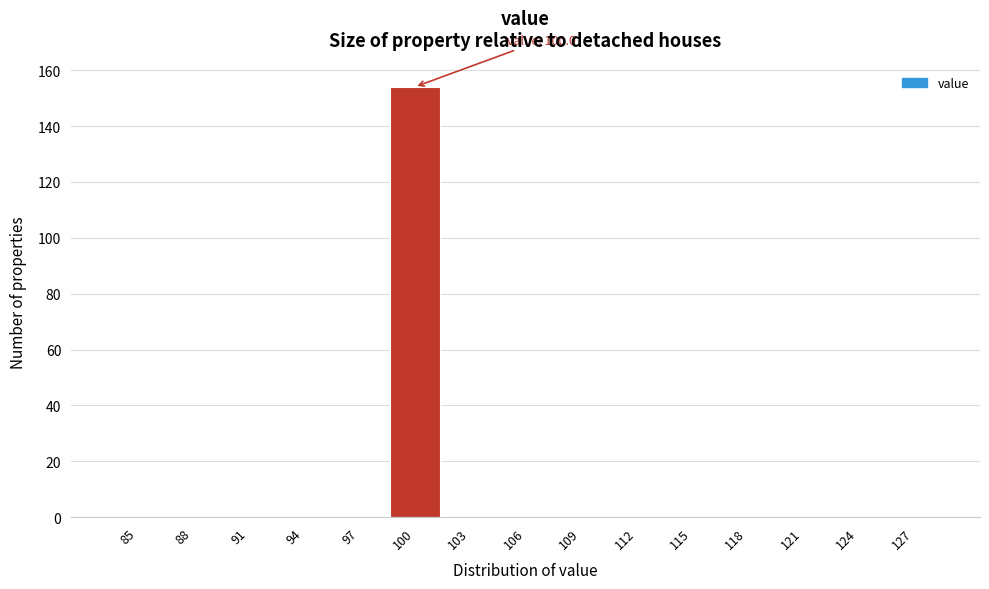

Reading left to right, list all the values displayed in this chart.

85=0	88=0	91=0	94=0	97=0	100=154	103=0	106=0	109=0	112=0	115=0	118=0	121=0	124=0	127=0